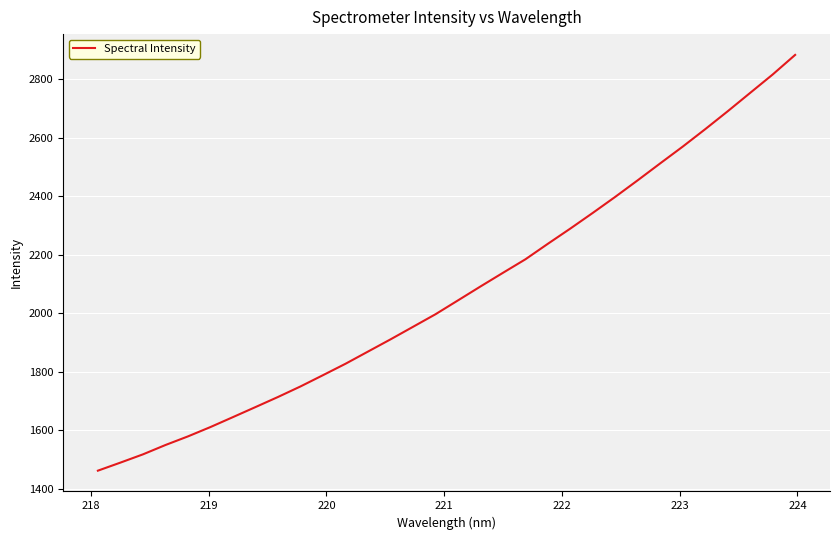

What is the minimum value shown in the chart?

1462.6